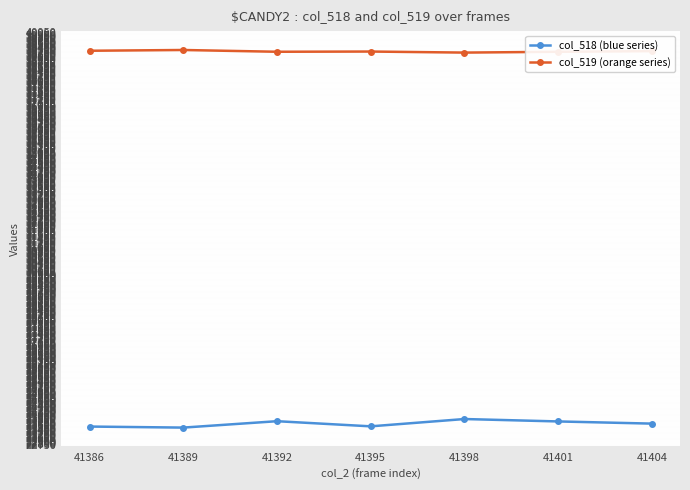

Rank the series by their maximum value, from highest to lowest.

col_519 (orange series), col_518 (blue series)